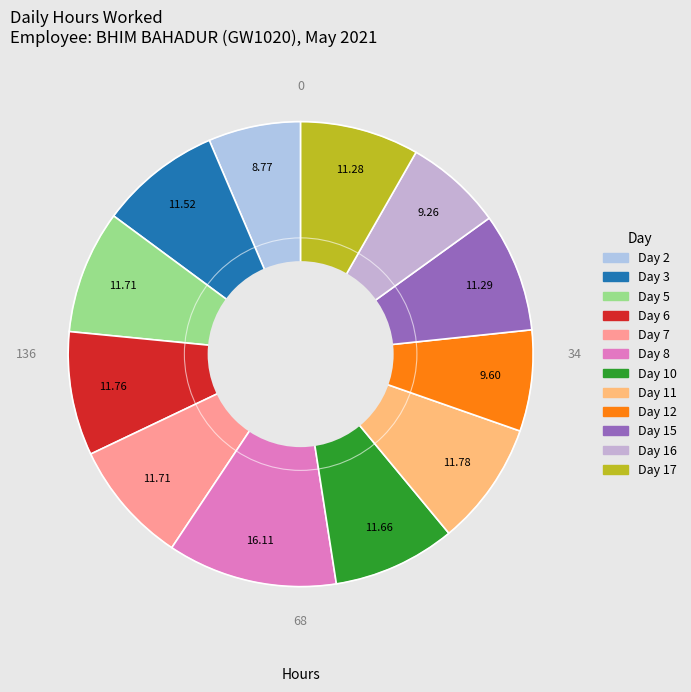

To the nearest percent, what percentage of the pie is Day 12?

7%